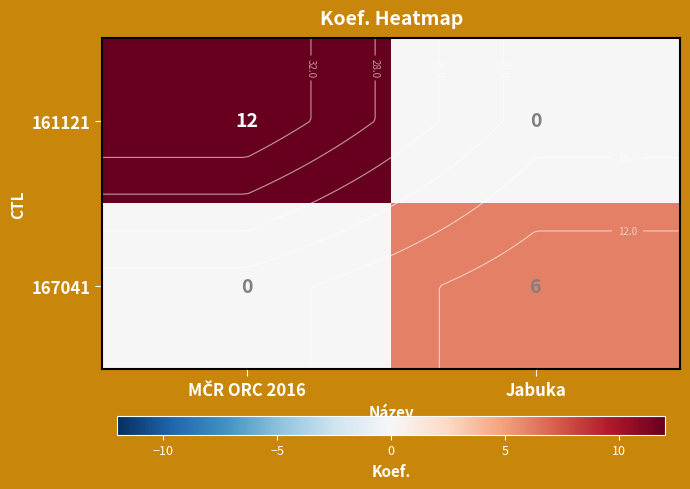

Which has a higher value, Jabuka or MČR ORC 2016?

MČR ORC 2016